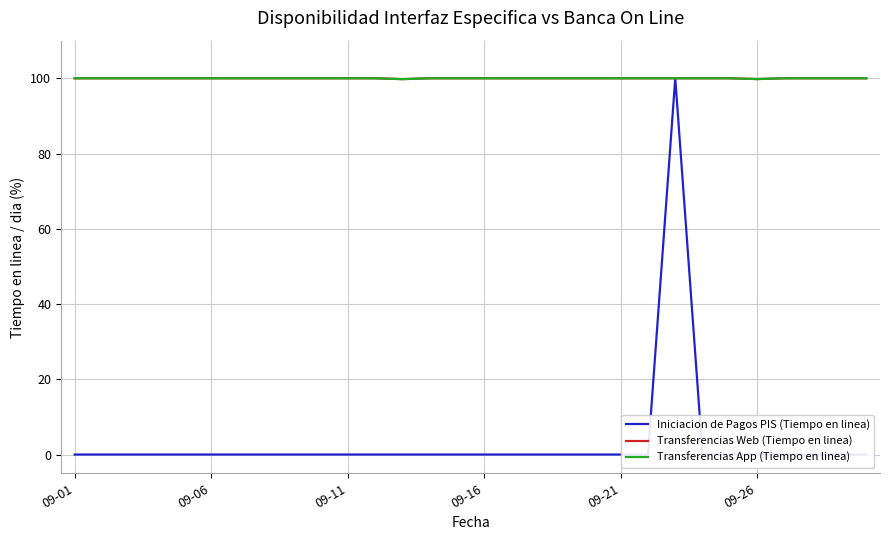

True or false: Iniciacion de Pagos PIS (Tiempo en linea) and Transferencias App (Tiempo en linea) intersect in this chart.

False